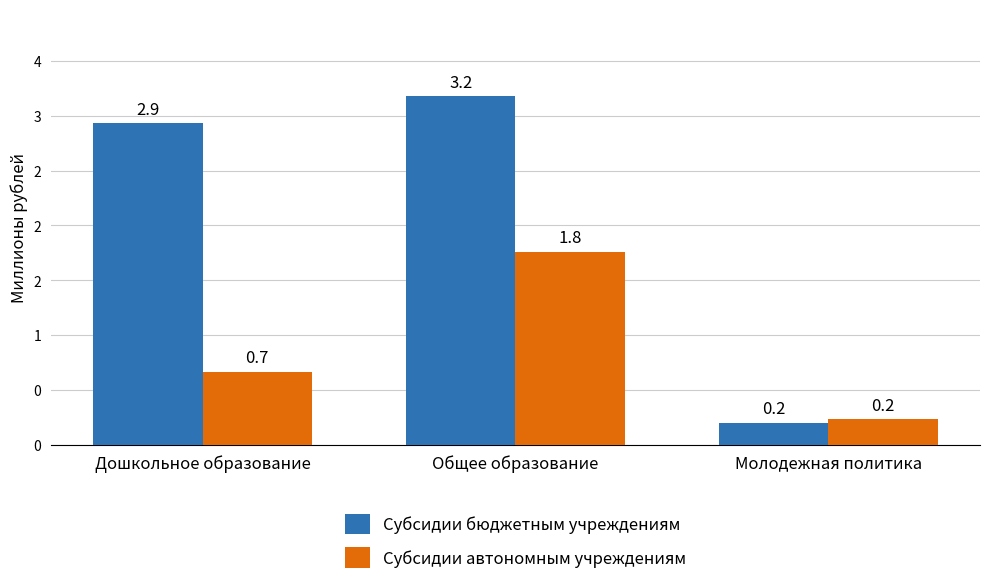

Does the chart contain stacked bars?

No